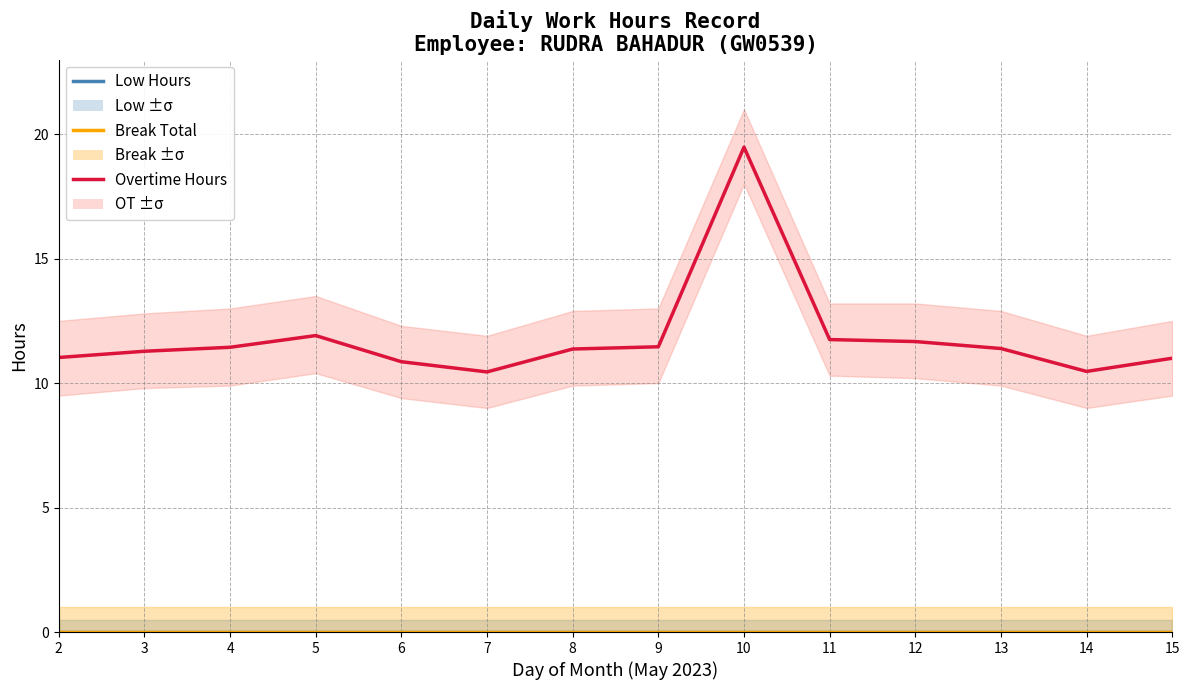

What is the total value across all series at 13?

11.4